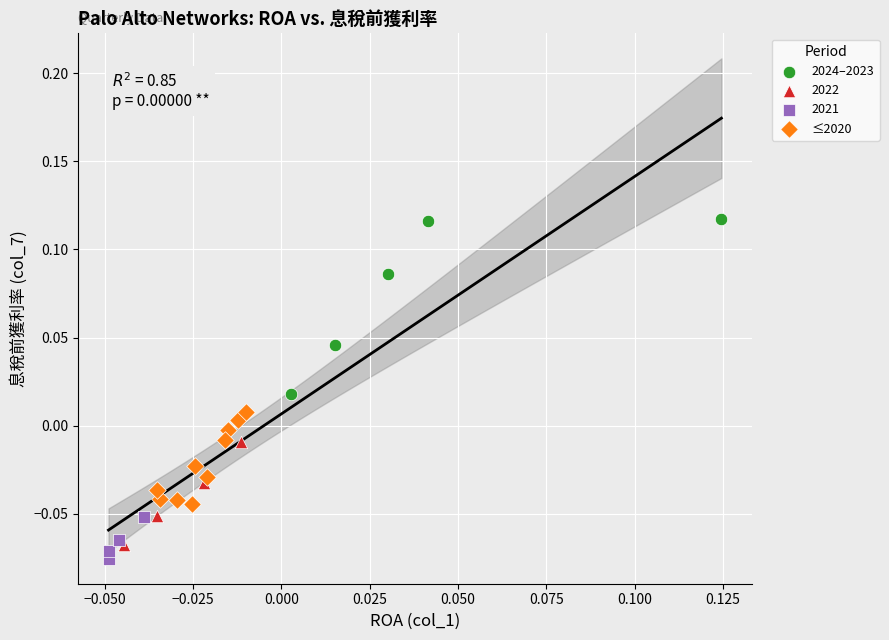

Which series contains the highest Y value?

2024–2023